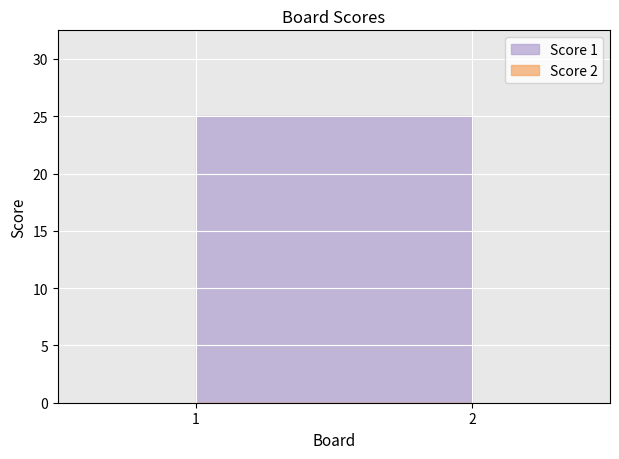

List the series in order of their peak value, highest first.

Score 1, Score 2